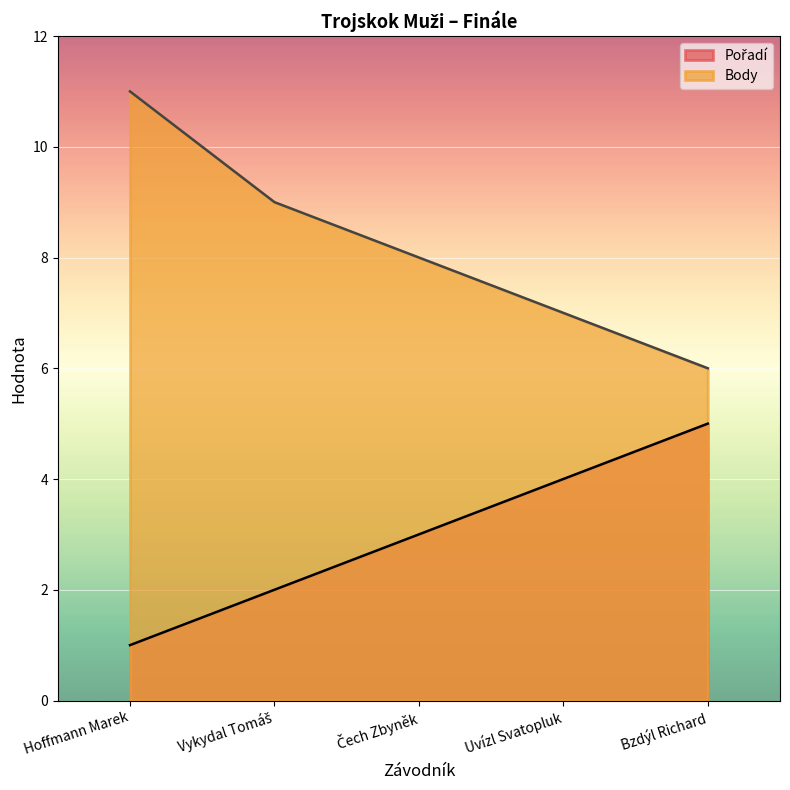

Which series has the largest total across all categories?

Body